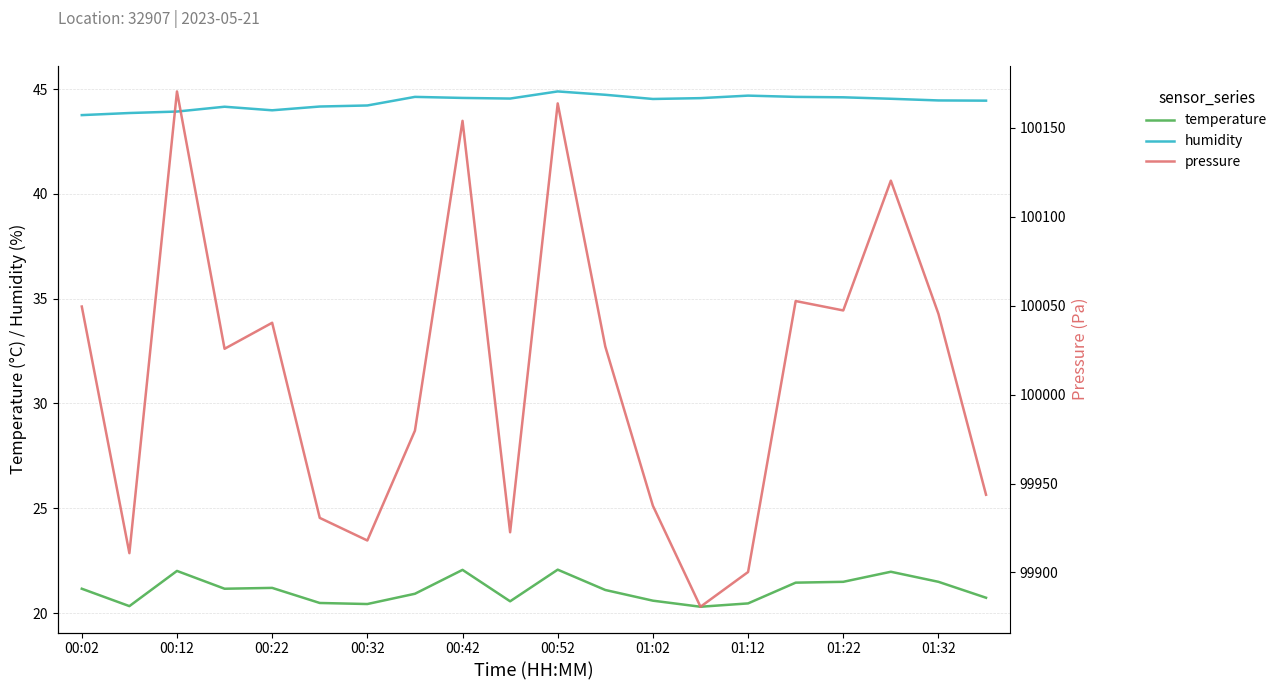

At how many categories does at least one series exceed 15773?

20